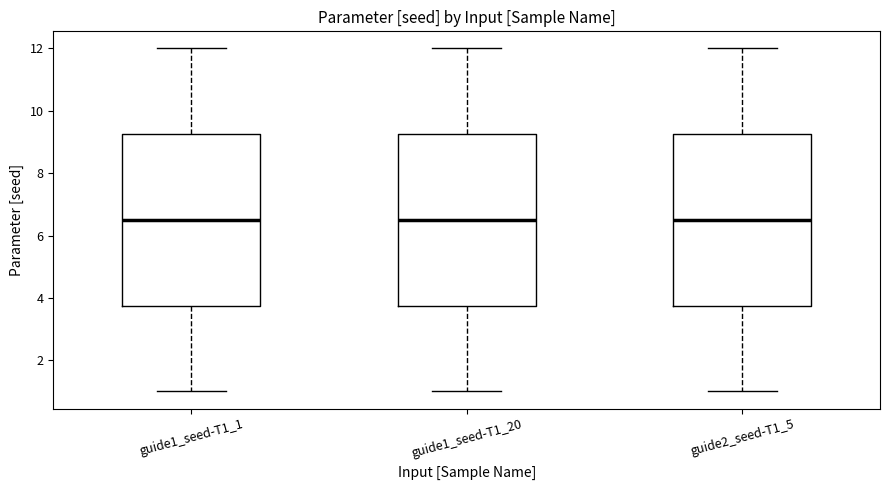

Reading left to right, transcribe this box plot: for each box, give where its median line is, the range the box spans, and where its two whiskers end, as read against the y-axis. The values are not printed on the chart, so give them approximately, as read against the axis.

guide1_seed-T1_1: median 6.6, box 3.8 to 9.2, whiskers 1.0 to 12.0
guide1_seed-T1_20: median 6.6, box 3.8 to 9.2, whiskers 1.0 to 12.0
guide2_seed-T1_5: median 6.6, box 3.8 to 9.2, whiskers 1.0 to 12.0